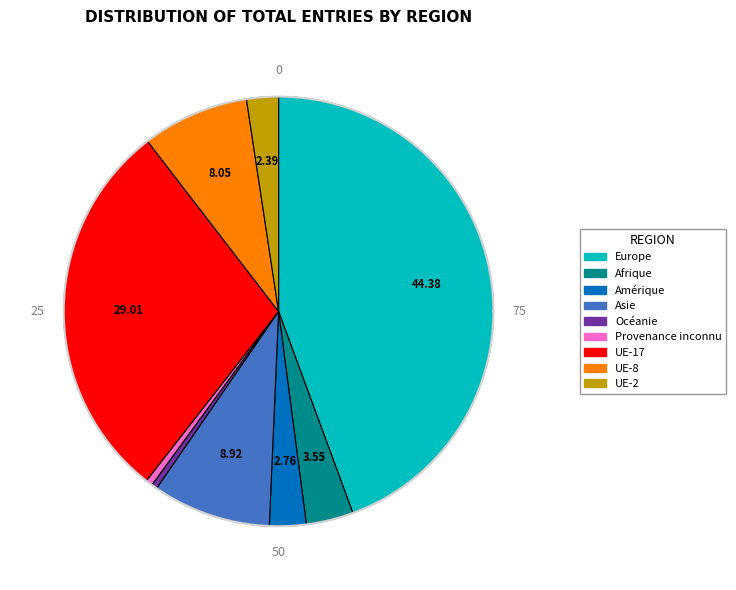

Does any single category account for the majority?

No